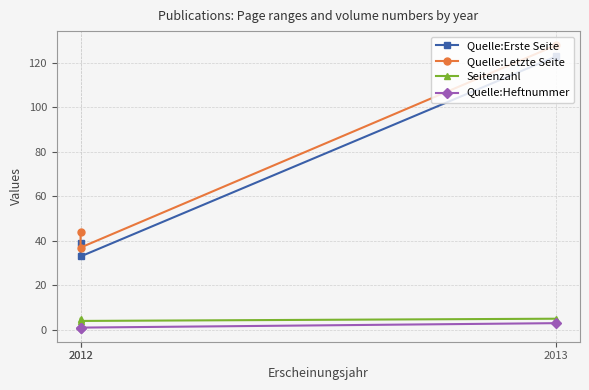

Does the chart have visible grid lines?

Yes